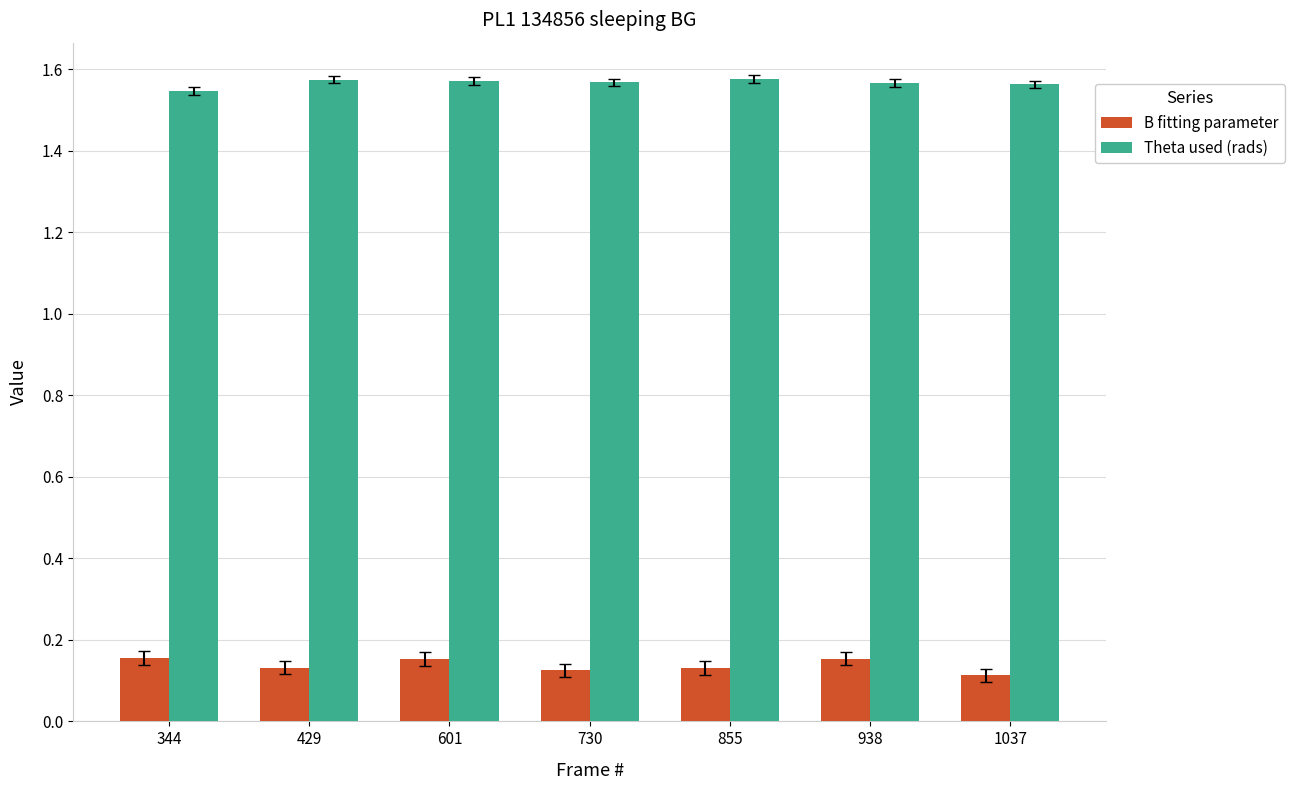

What is the spread (max minus min) of values at 855?

1.4